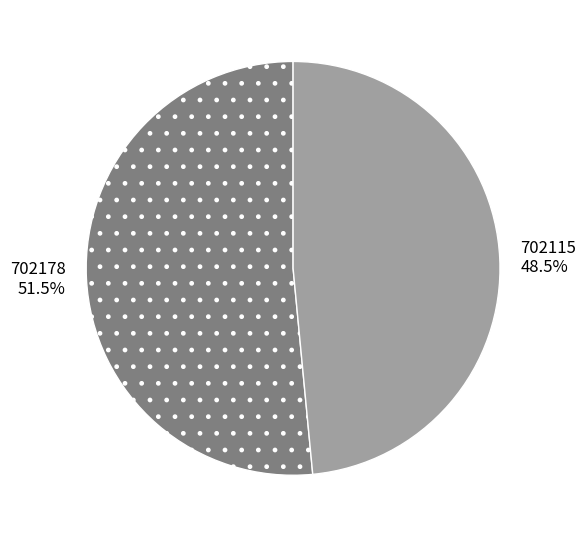

To the nearest percent, what is the difference between the largest and smallest slice percentages?

3%